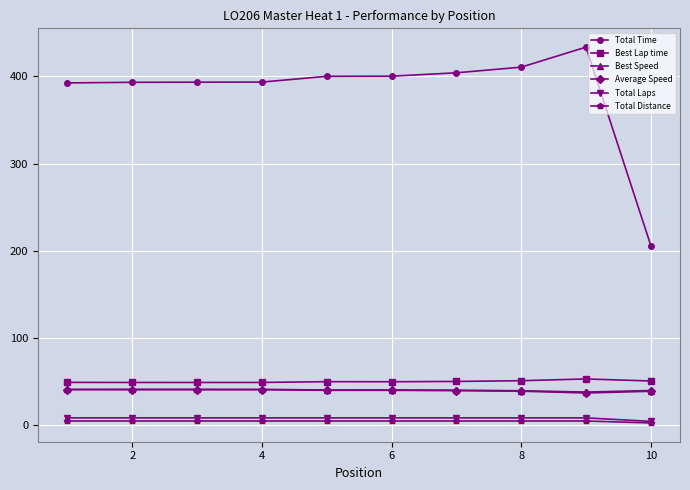

True or false: Total Distance and Average Speed cross at least once.

False